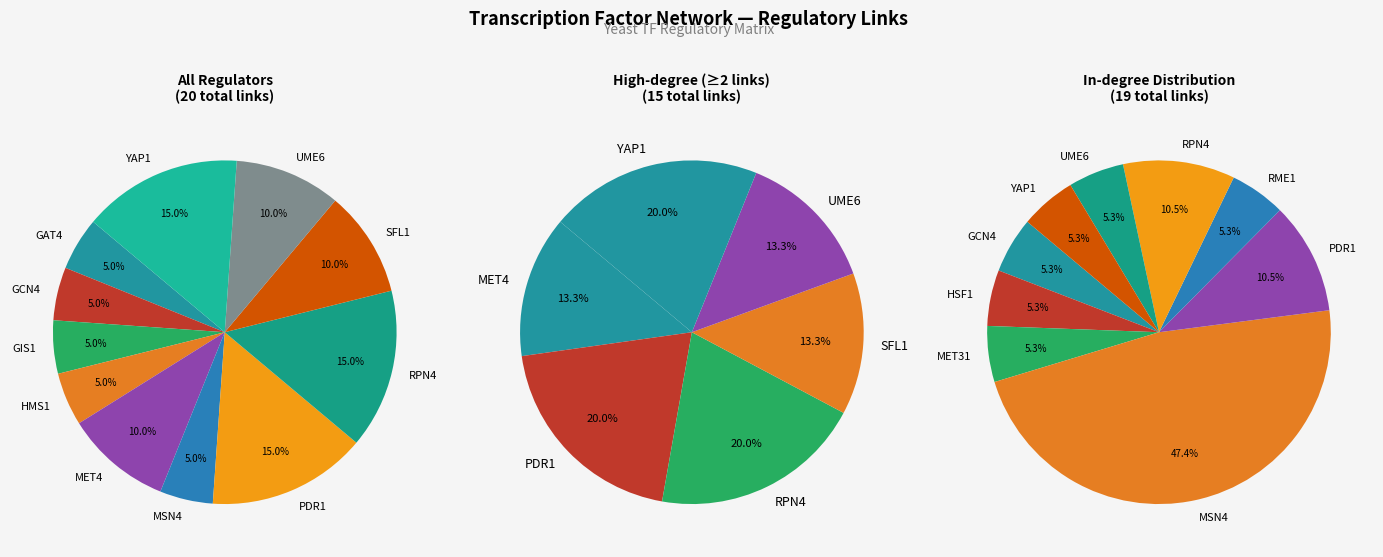

Do MSN4 and GAT4 together represent more than half of the pie?

No